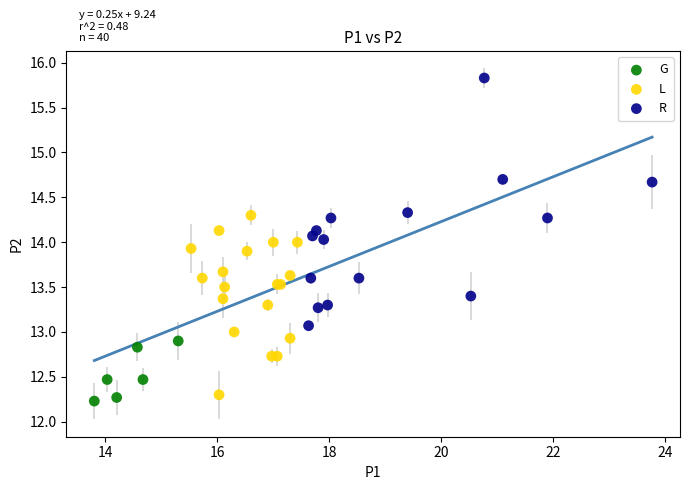

What are all the series names shown in the legend?

G, L, R